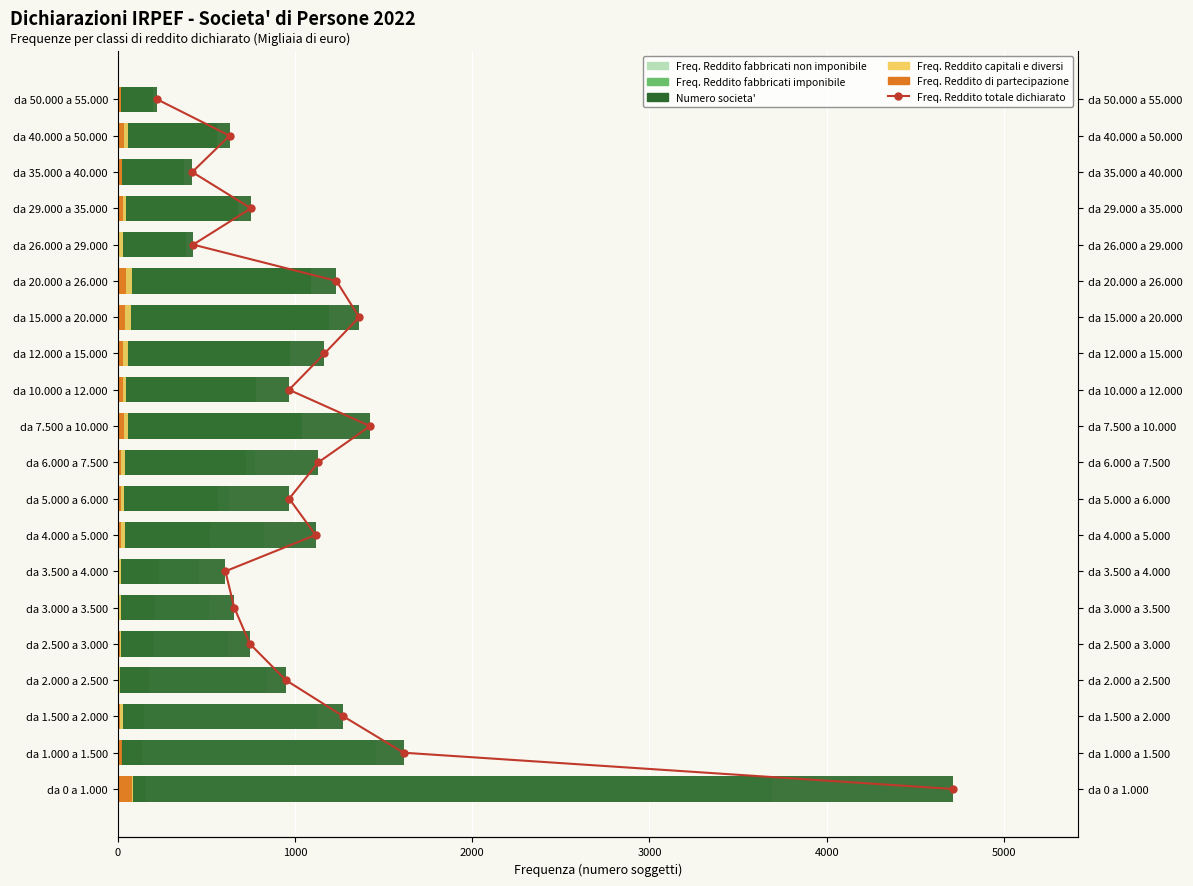

How many distinct data groups are displayed?

6